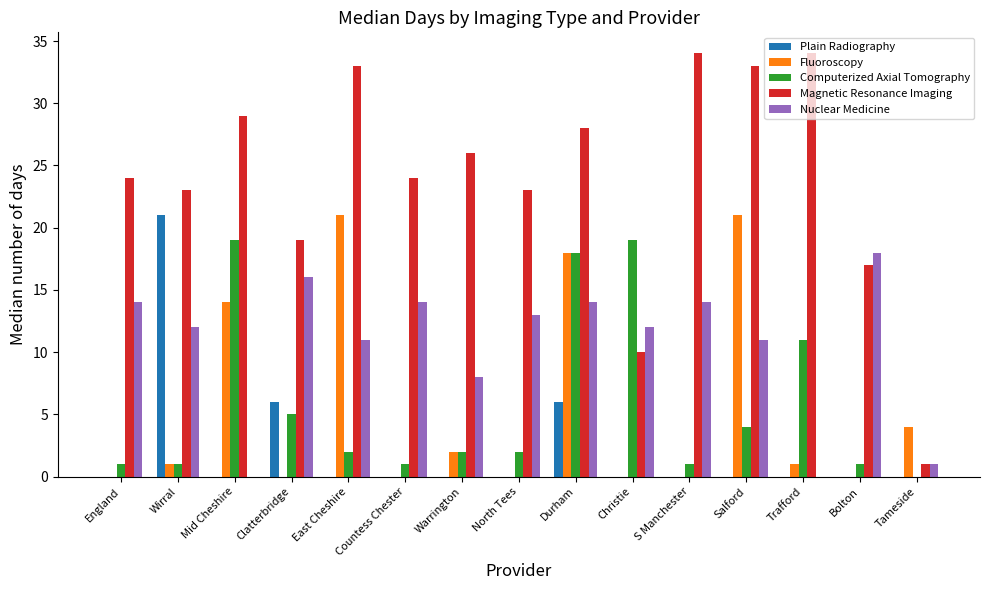

Is it true that Magnetic Resonance Imaging equals 26 at Warrington?

True